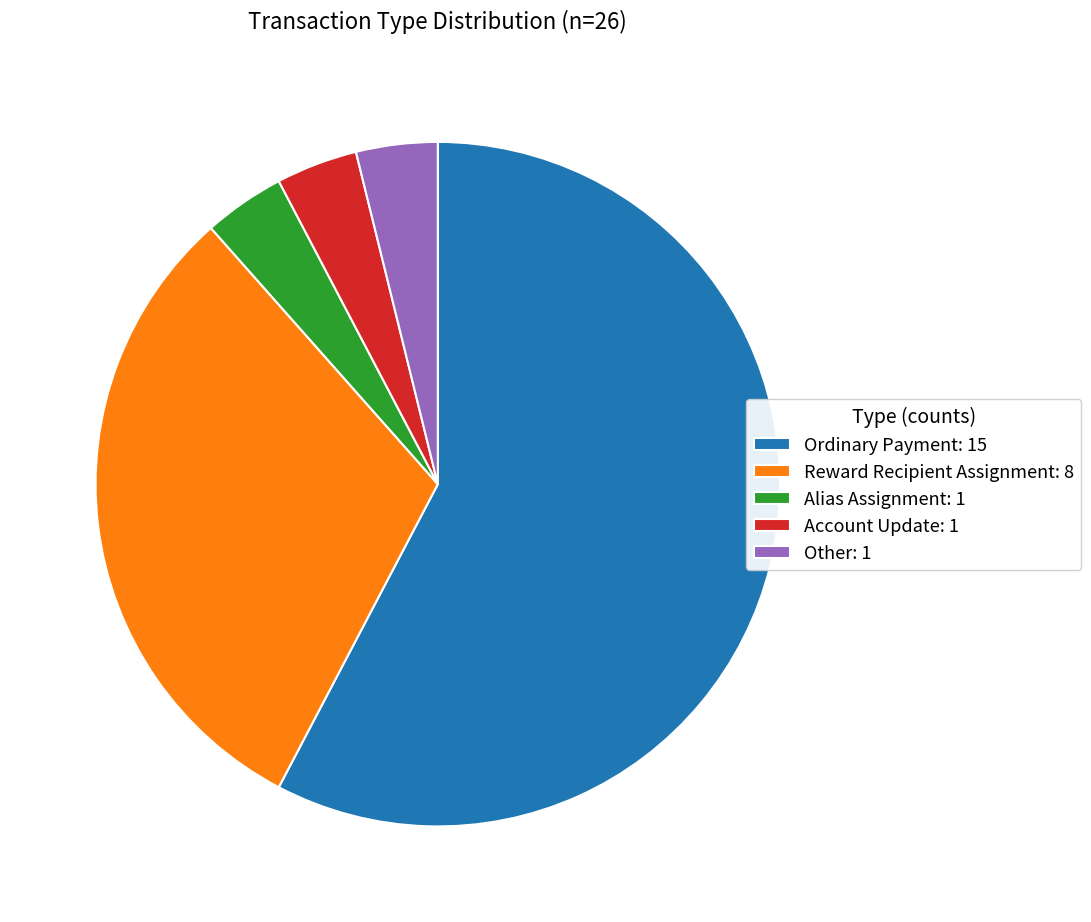

Approximately how many times larger is the value at Other: 1 compared to Account Update: 1?

1.0